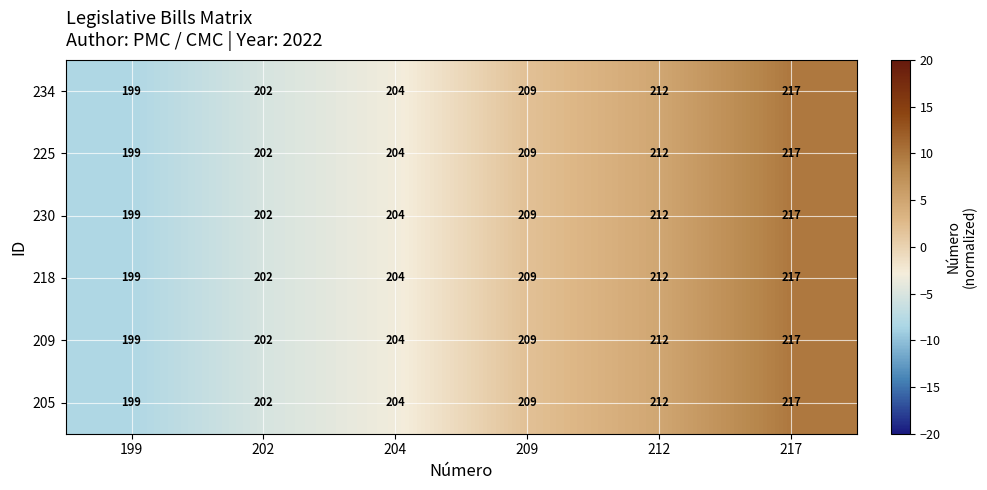

Rank the categories by 230 value from lowest to highest.

199, 202, 204, 209, 212, 217